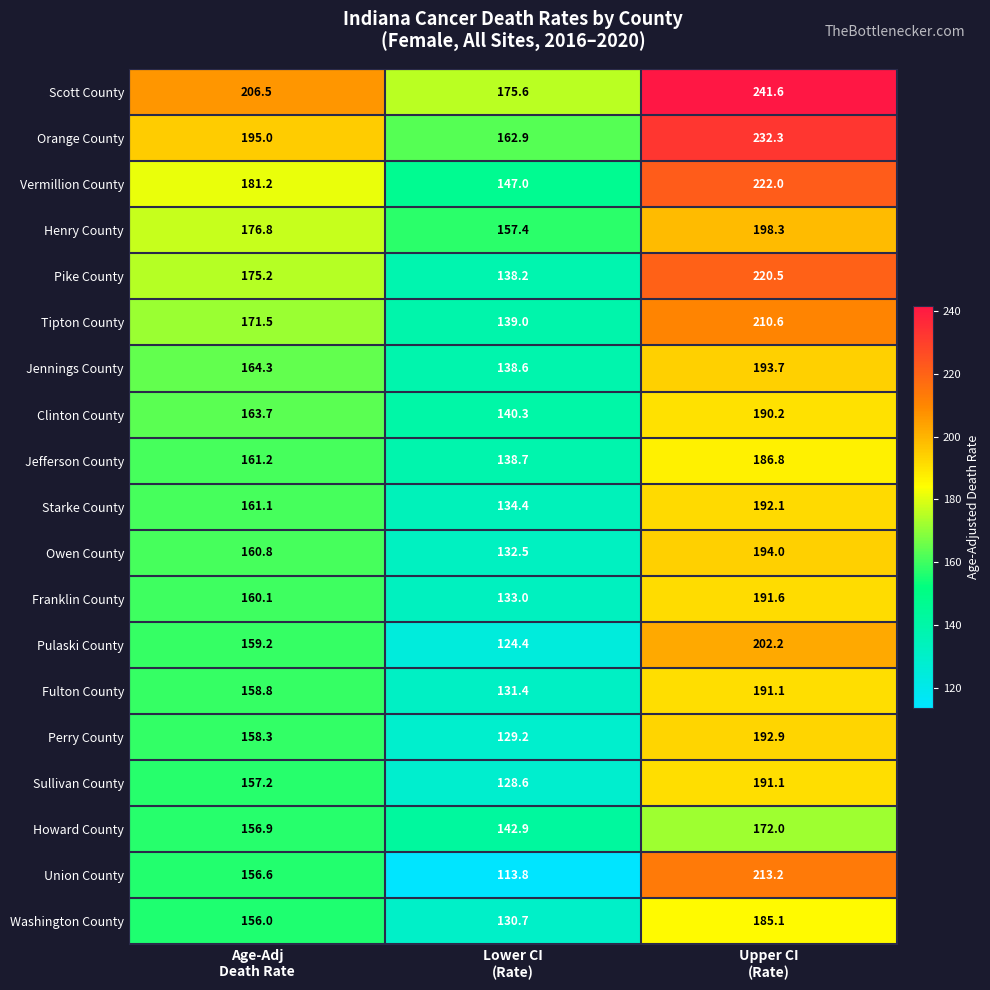

What is the difference between the highest and lowest values at Age-Adj
Death Rate?

50.5